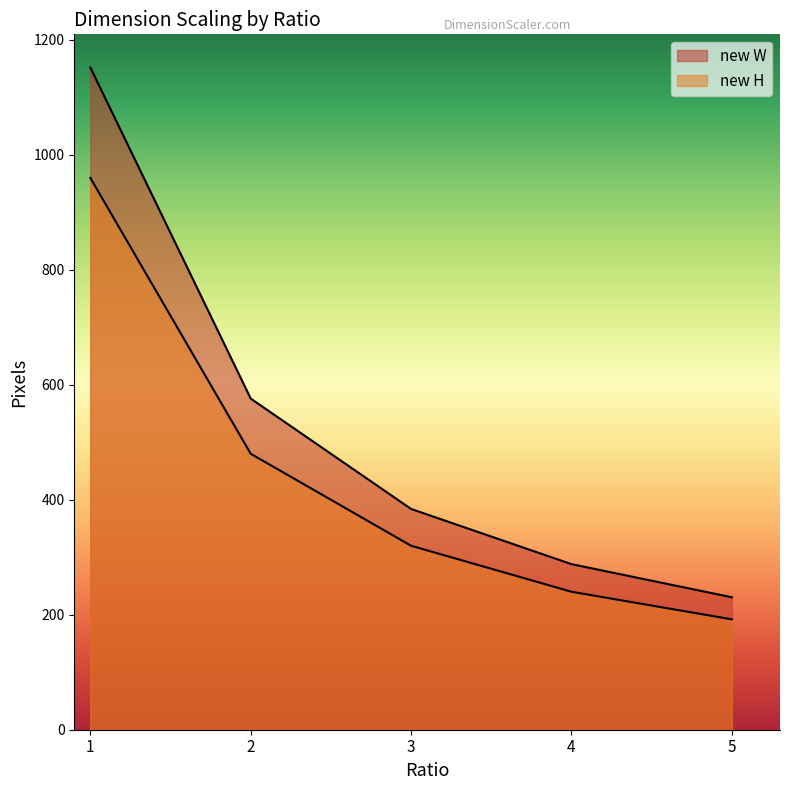

What is the maximum value shown in the chart?

1152.0